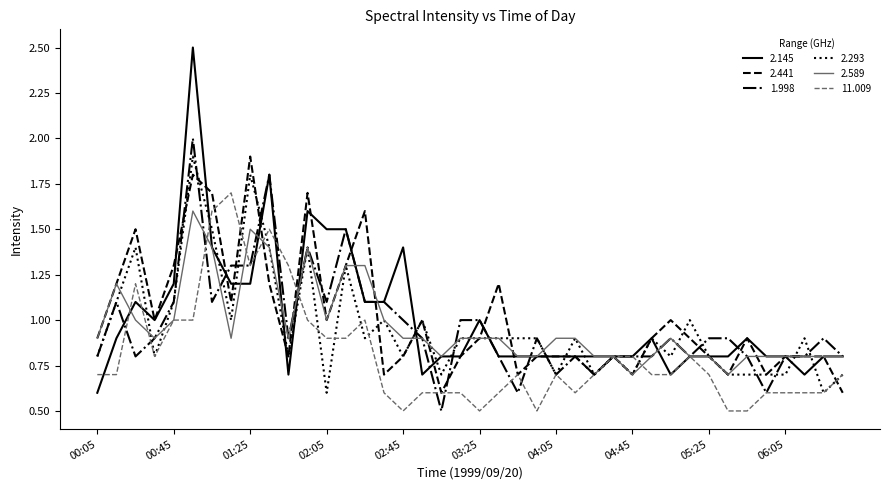

Which series has the widest spread of values?

2.145